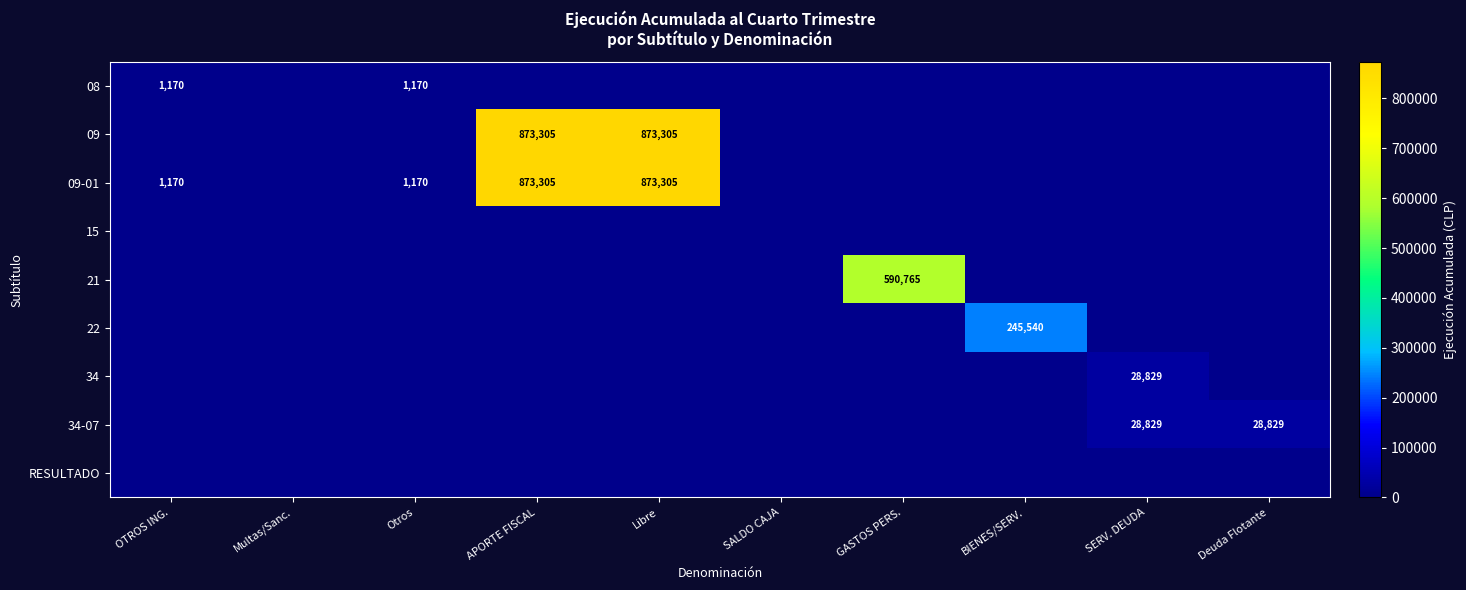

What is the total value across all series at OTROS ING.?

2340